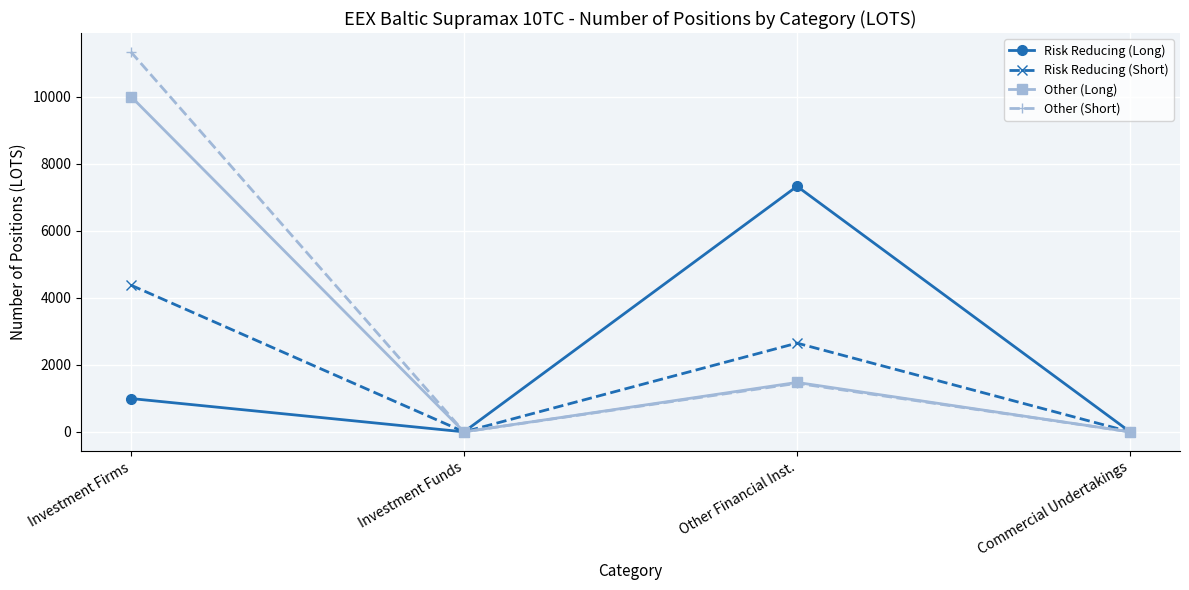

How many interior local peaks does the Risk Reducing (Long) series have?

1